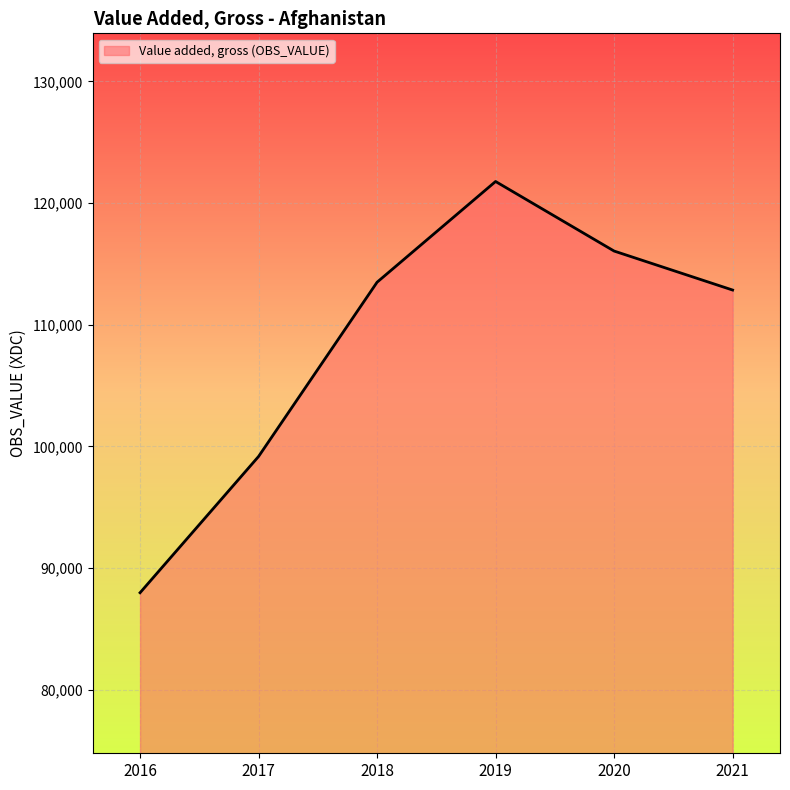

How many lines are shown in the chart?

1